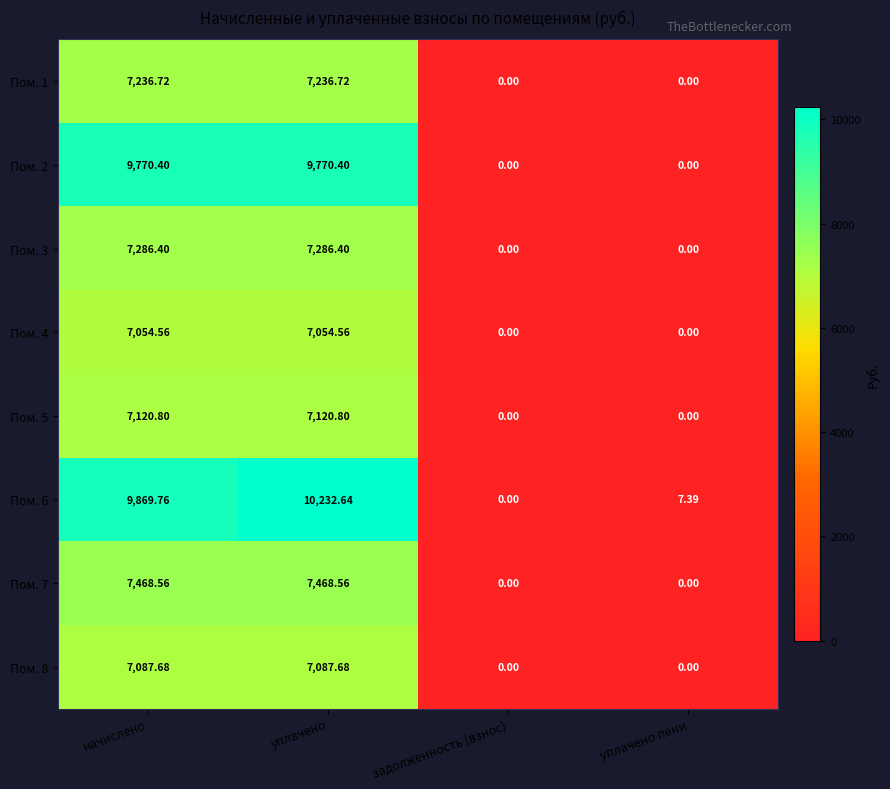

Is the value of Пом. 4 at задолженность (взнос) greater than the value of Пом. 6 at начислено?

No